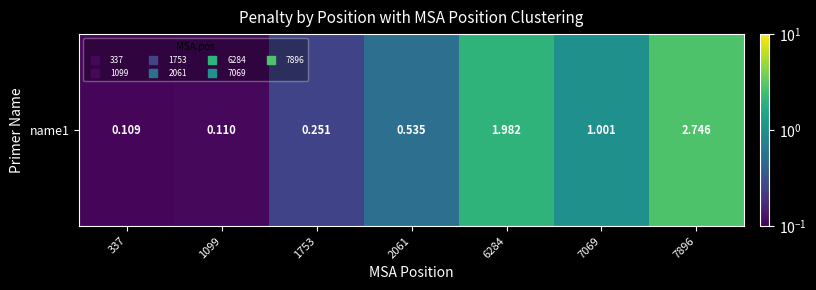

What is the difference between the second highest and second lowest values?

1.9